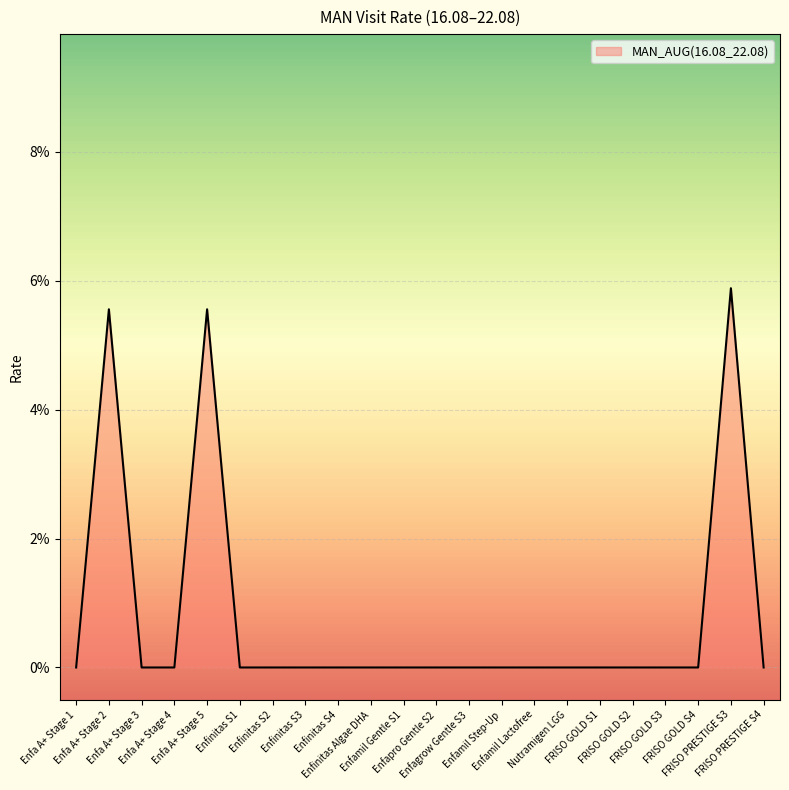

Does the chart have visible grid lines?

Yes